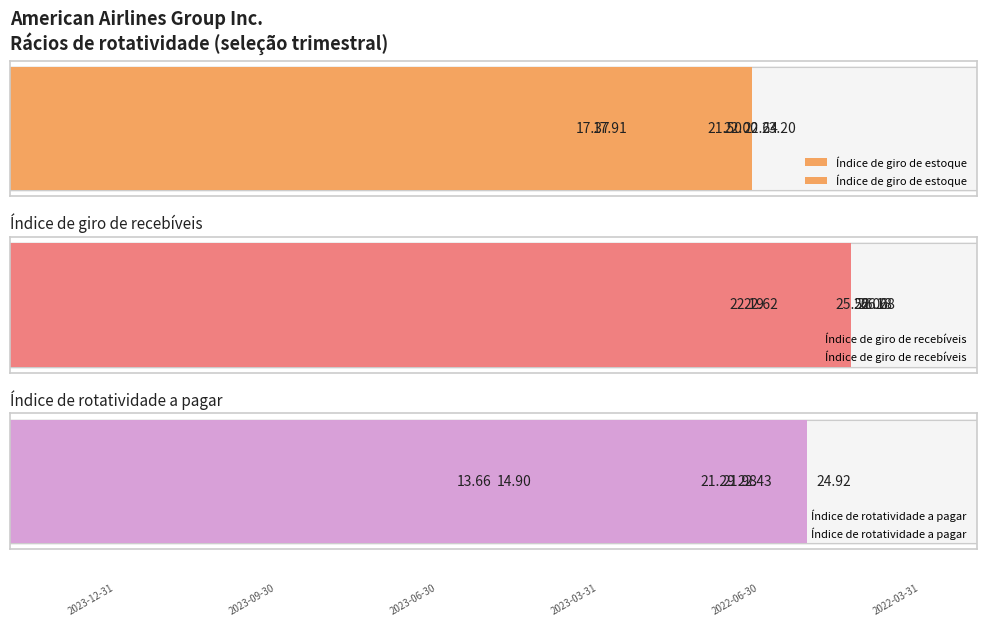

At how many categories does at least one series exceed 16?

6